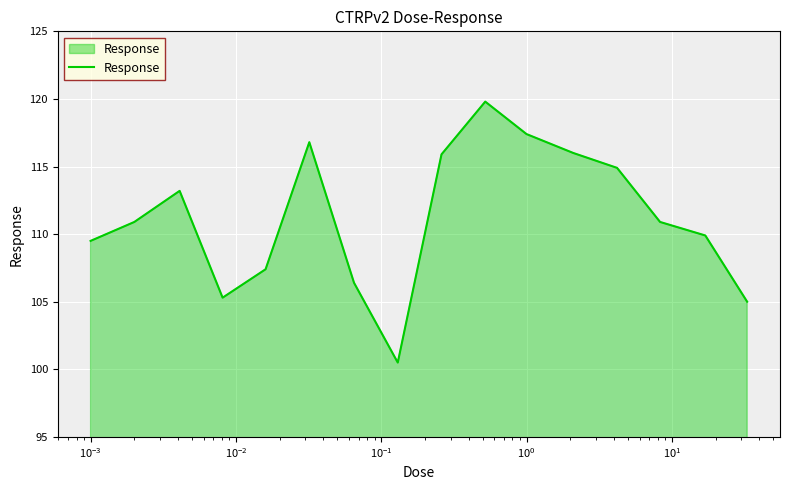

What is the difference between the maximum and minimum values?

19.3